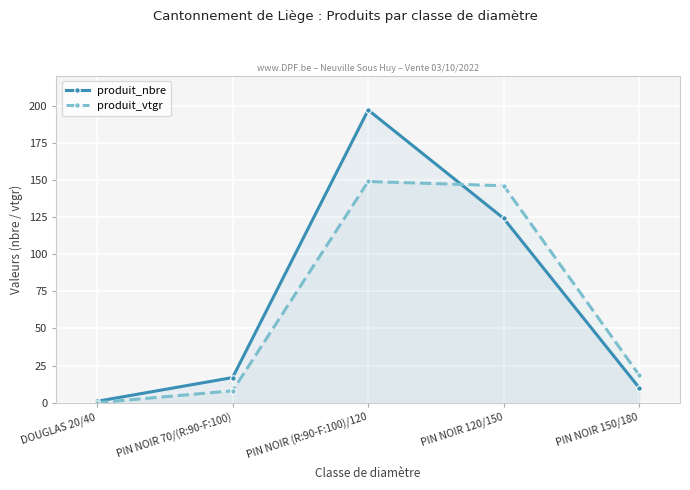

What is the label of the 3rd point from the left?

PIN NOIR (R:90-F:100)/120